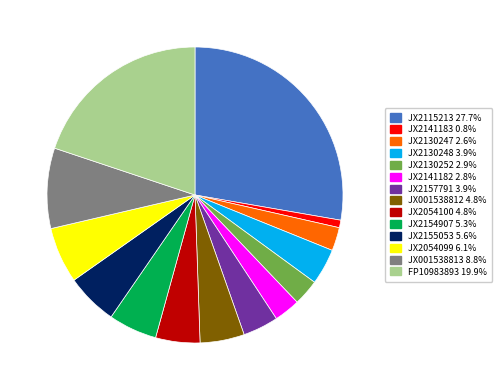

How many slices are in this pie chart?

14